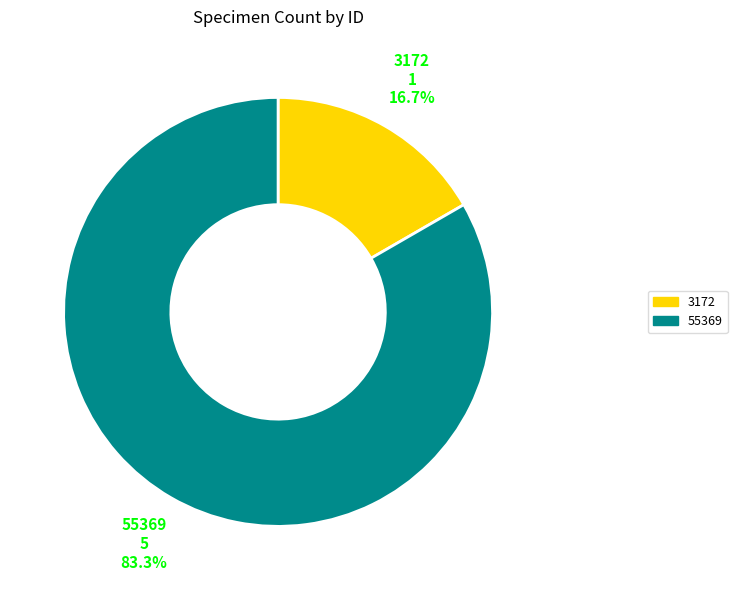

To the nearest percent, what is the combined percentage of 3172 and 55369?

100%